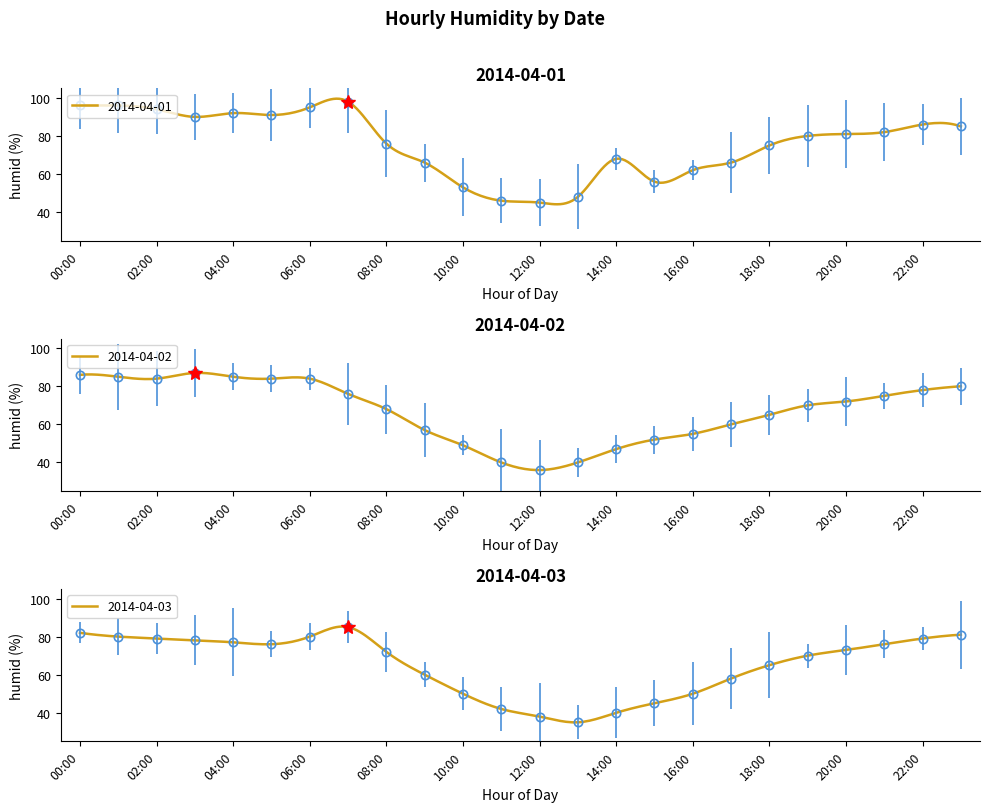

Reading right to left, extract all data points from this chart.

2014-04-01: 85	86	82	81	80	75	66	62	56	68	48	45	46	53	66	76	98	95	91	92	90	94	96	96
2014-04-02: 80	78	75	72	70	65	60	55	52	47	40	36	40	49	57	68	76	84	84	85	87	84	85	86
2014-04-03: 81	79	76	73	70	65	58	50	45	40	35	38	42	50	60	72	85	80	76	77	78	79	80	82